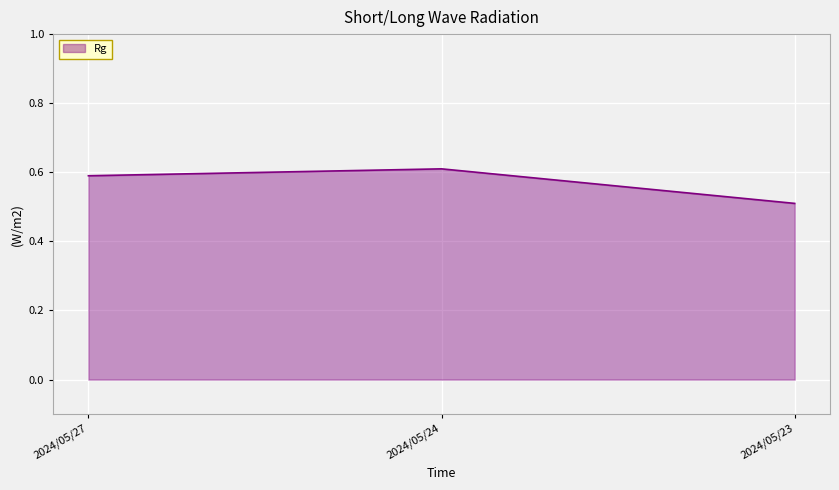

What is the average value?

0.6